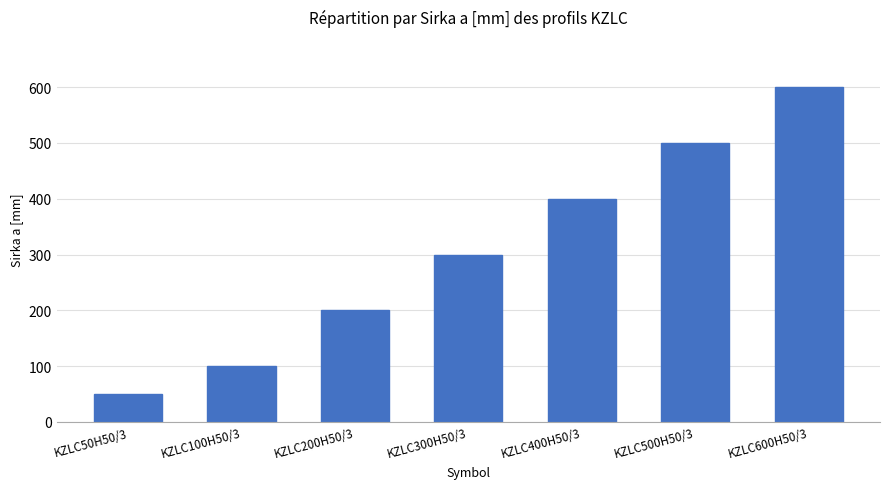

What is the value of the 2nd bar from the left?

100